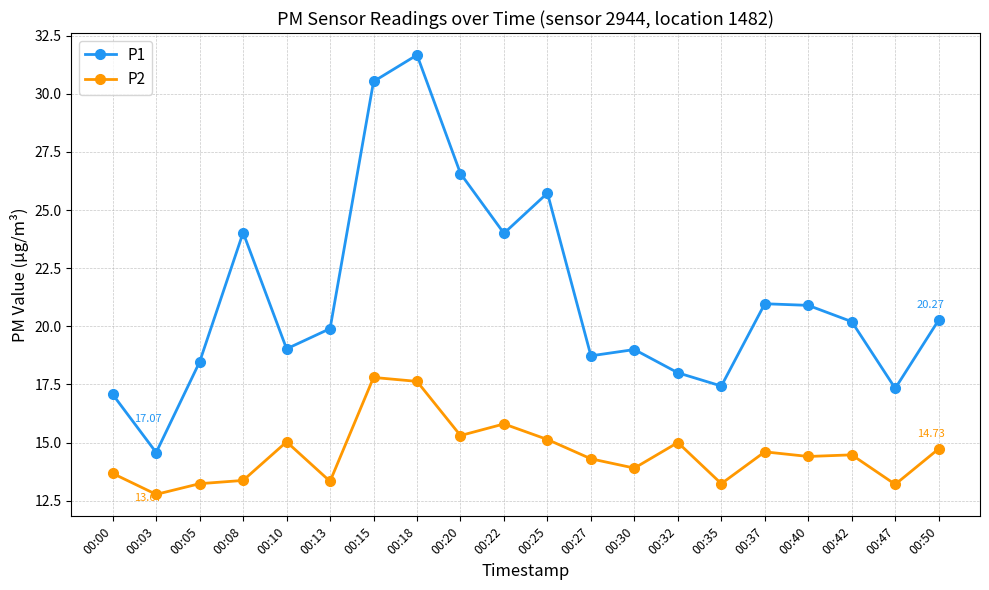

List the series in order of their peak value, highest first.

P1, P2